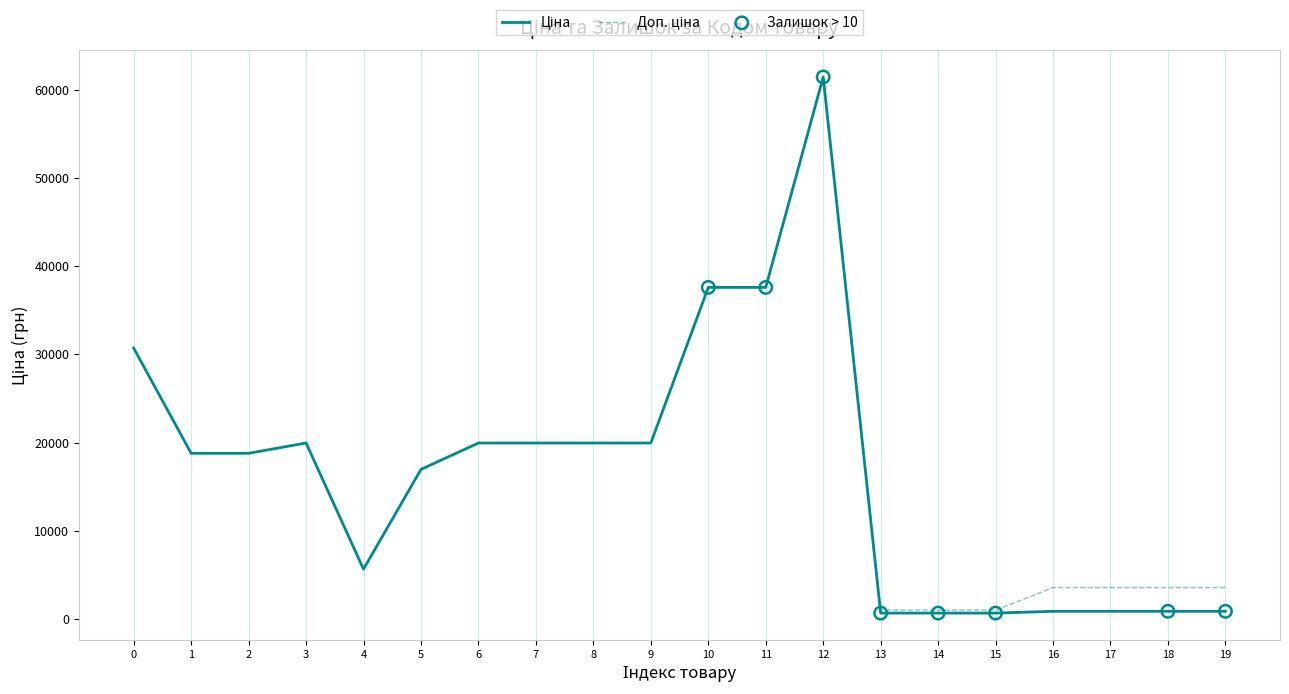

What is the total value across all series at 7?

39928.3